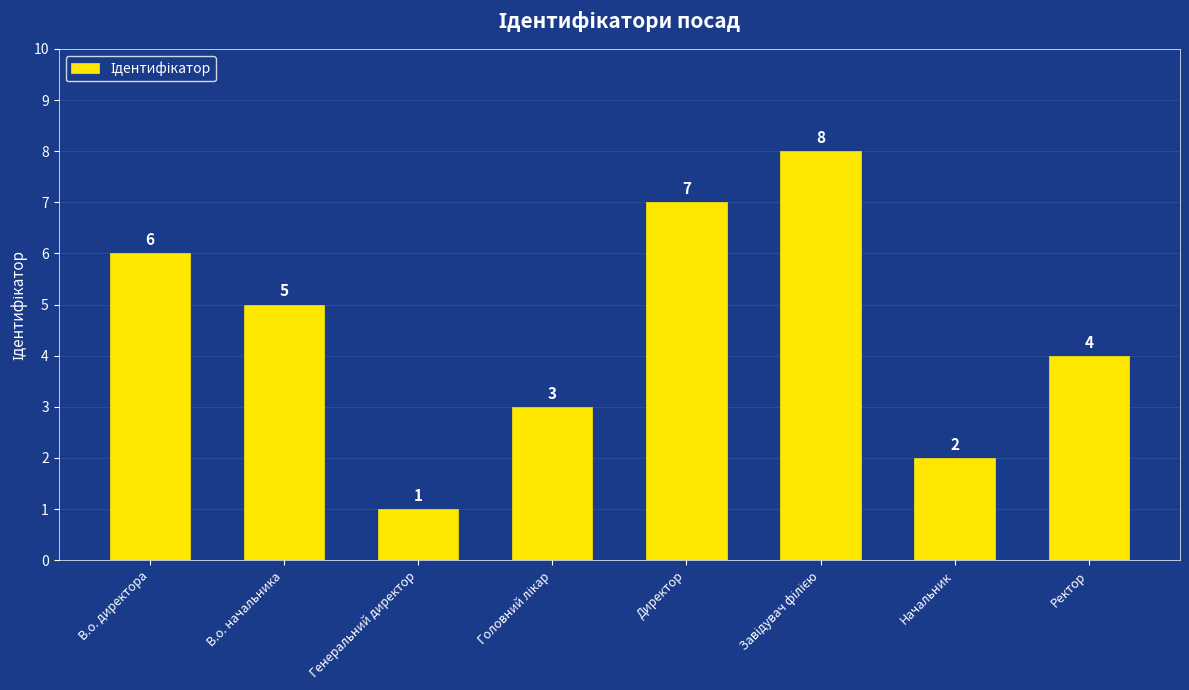

What value does the data have at В.о. директора?

6